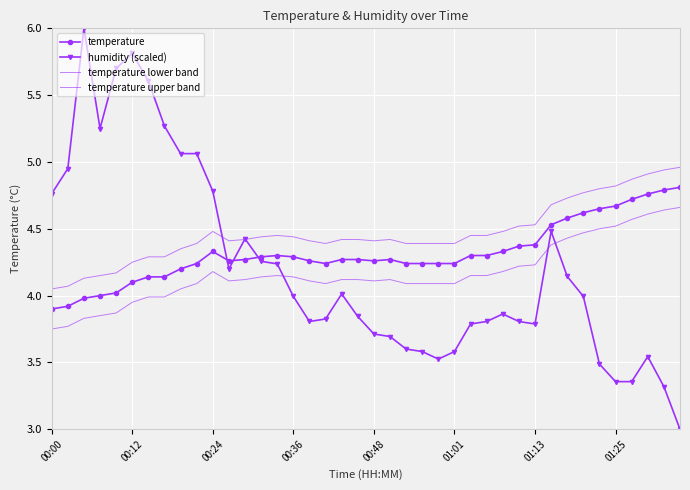

What is the difference between the maximum and minimum values in the humidity (scaled) series?

3.0